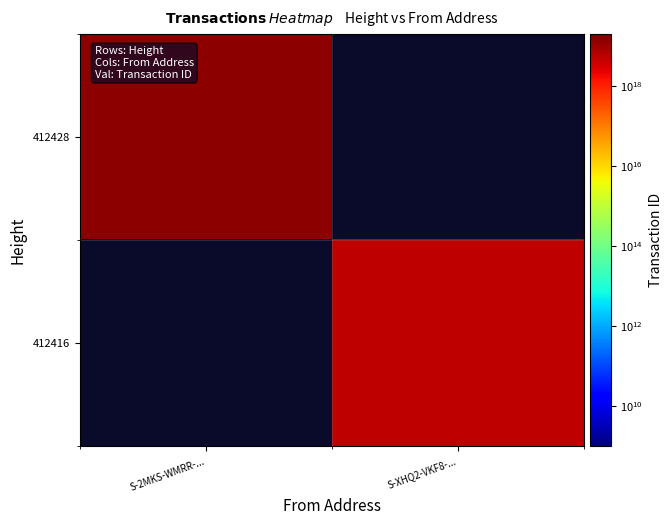

Which has a higher value, S-XHQ2-VKF8-... or S-2MKS-WMRR-...?

S-2MKS-WMRR-...